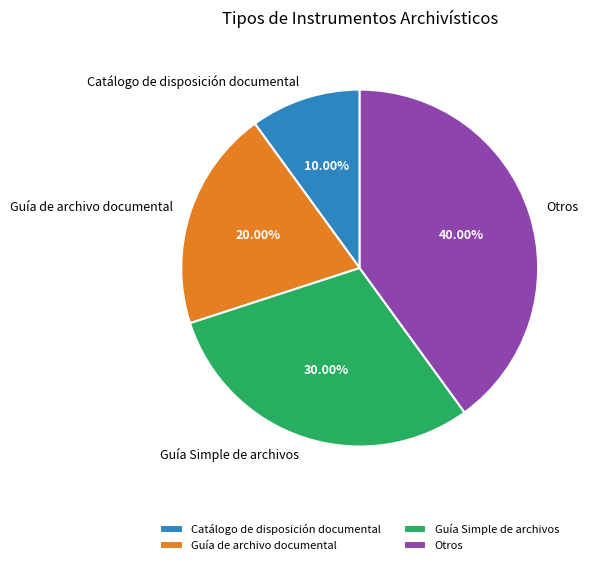

Does Catálogo de disposición documental represent more than half of the total?

No